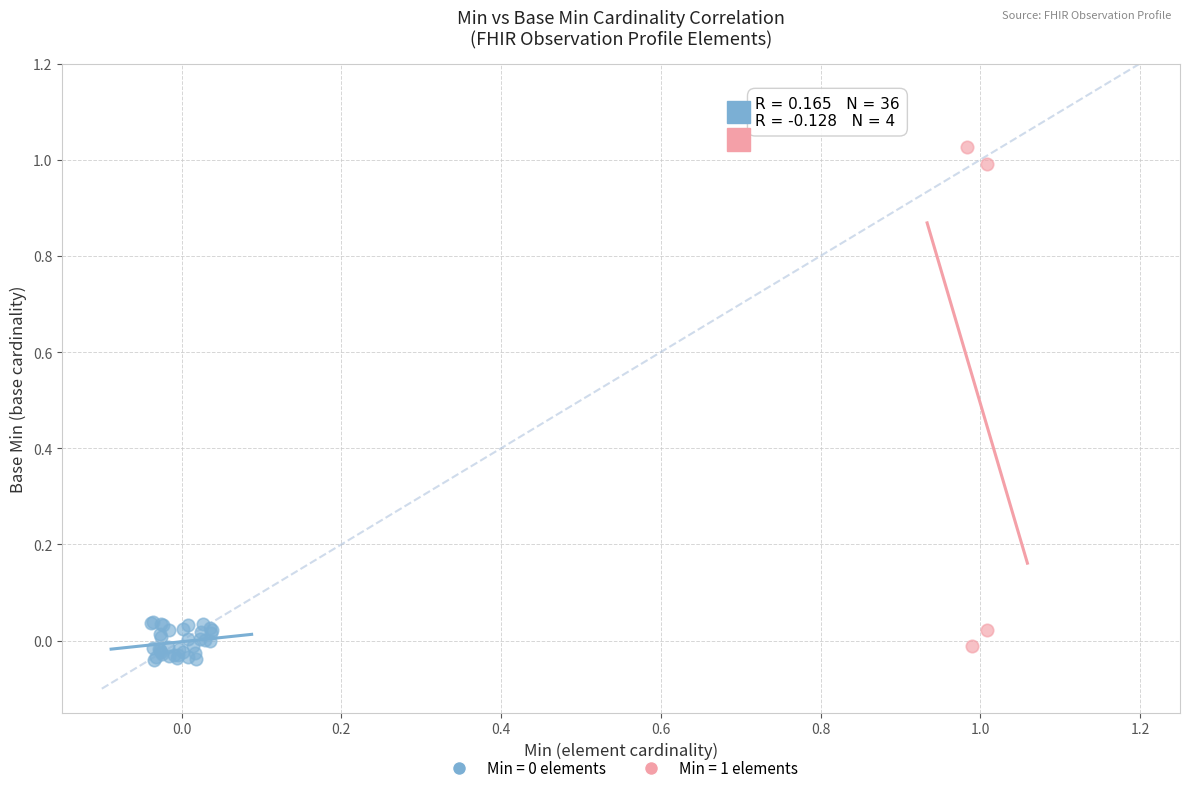

Which series has the widest spread of Y values?

Min = 1 elements